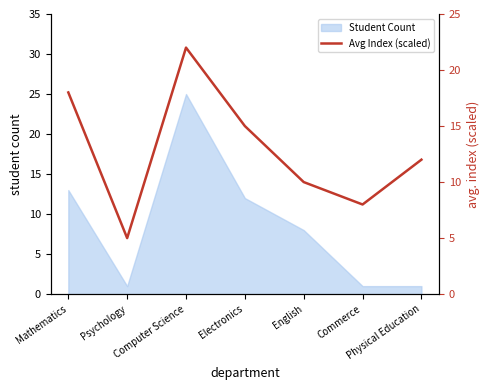

How many lines are shown in the chart?

1